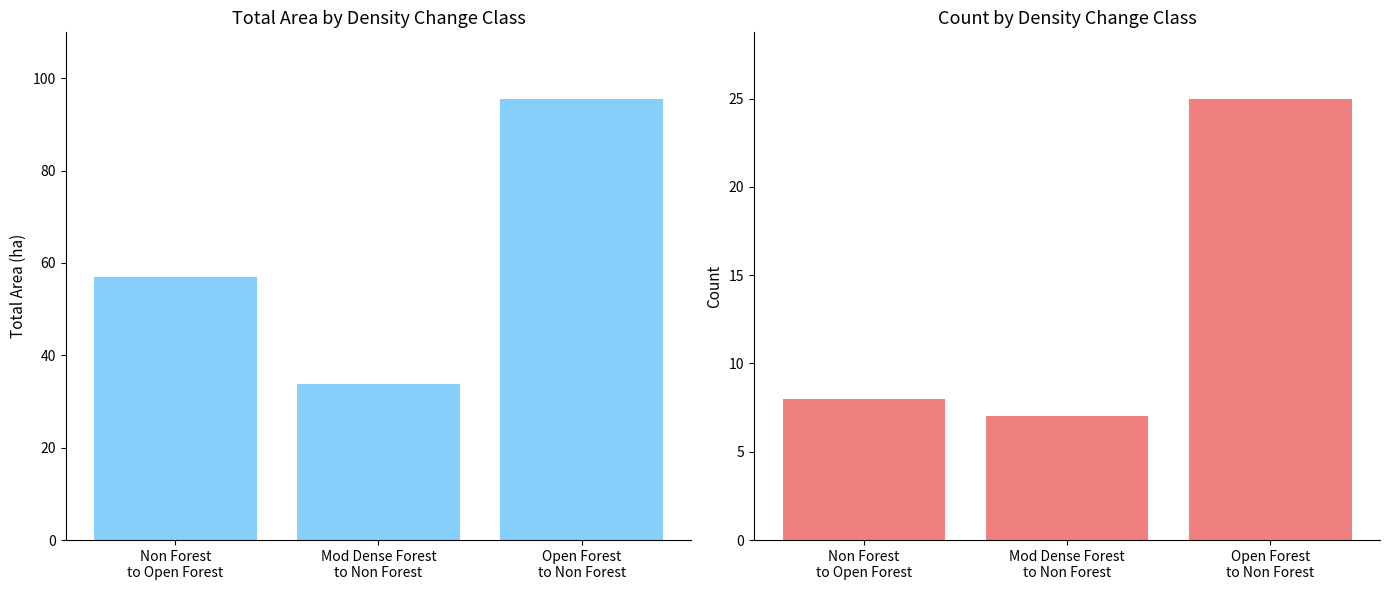

List the series in order of their peak value, lowest first.

Count, Total Area (ha)